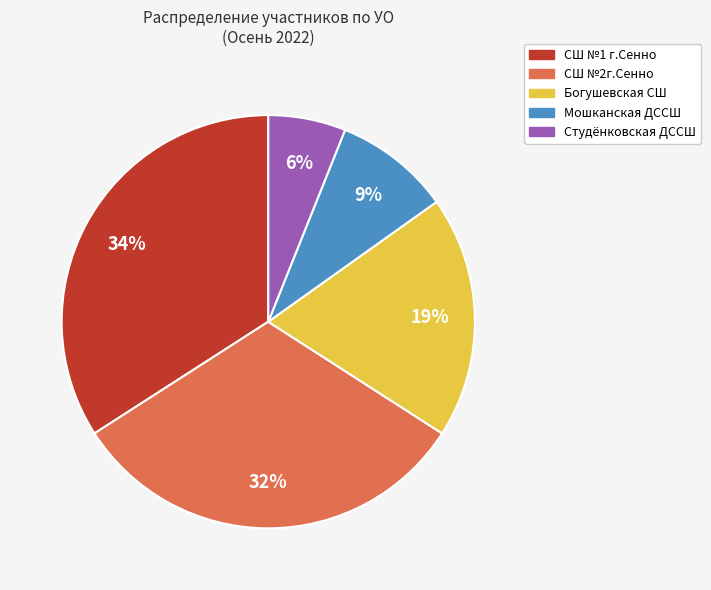

What percentage is the Богушевская СШ slice, to the nearest percent?

19%